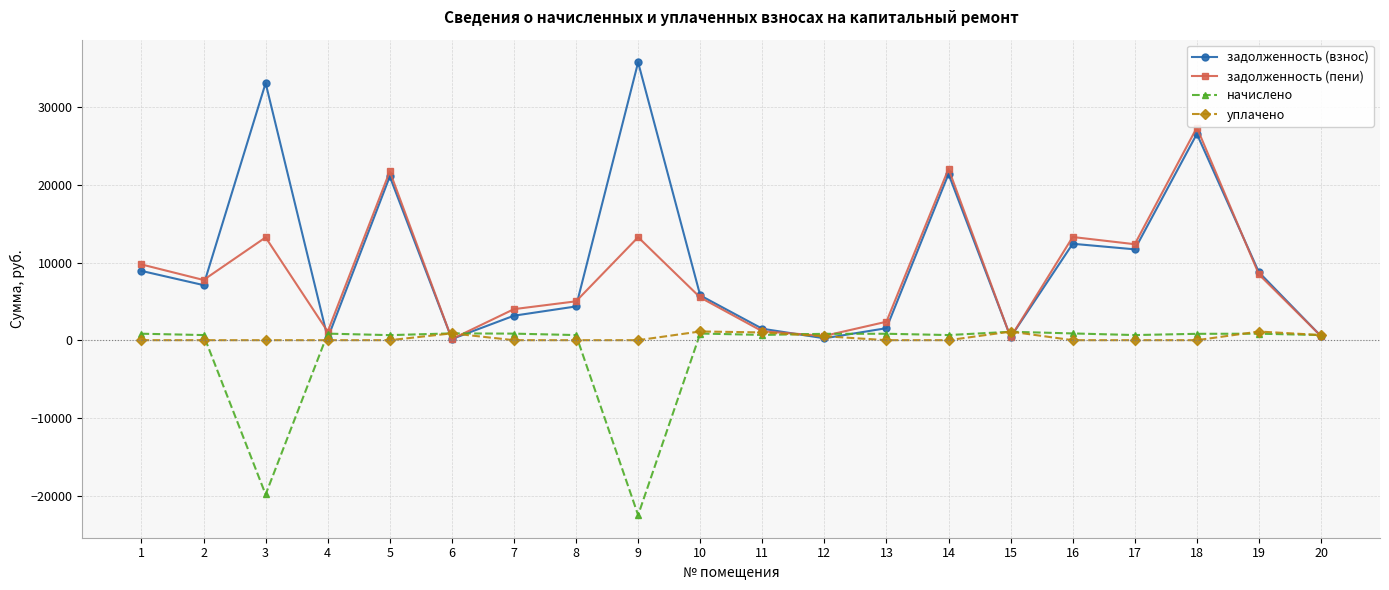

At which category does задолженность (пени) reach its first local valley?

2